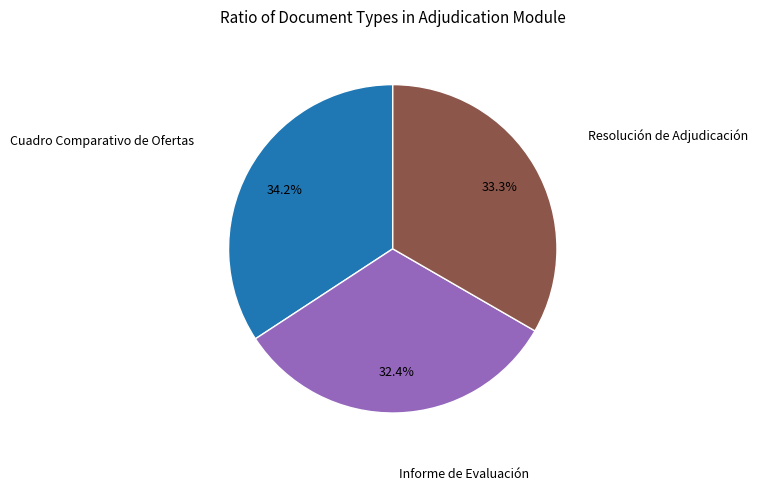

How many slices are in this pie chart?

3